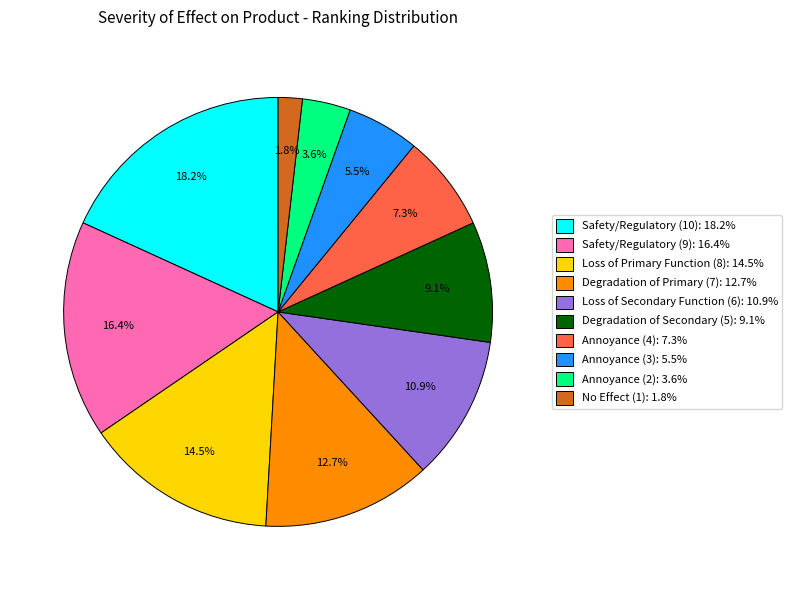

What is the smallest slice in the pie chart?

No Effect (1)